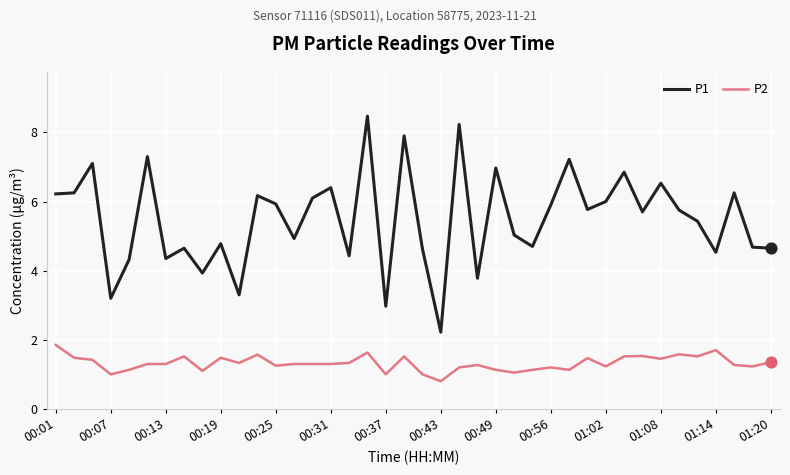

What are all the series names shown in the legend?

P1, P2